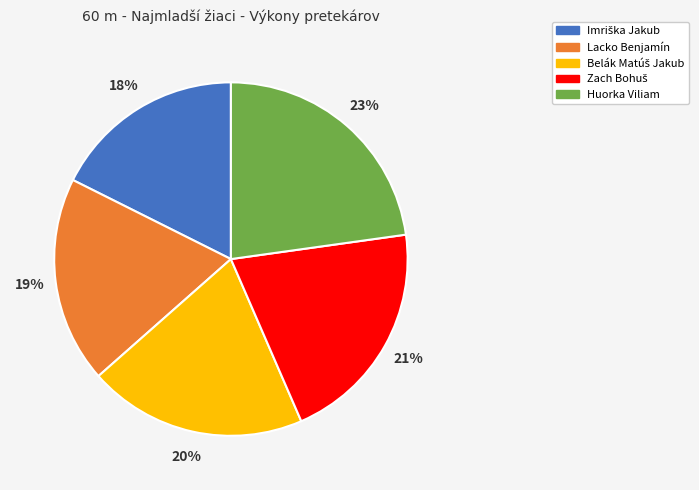

Does any single category account for the majority?

No